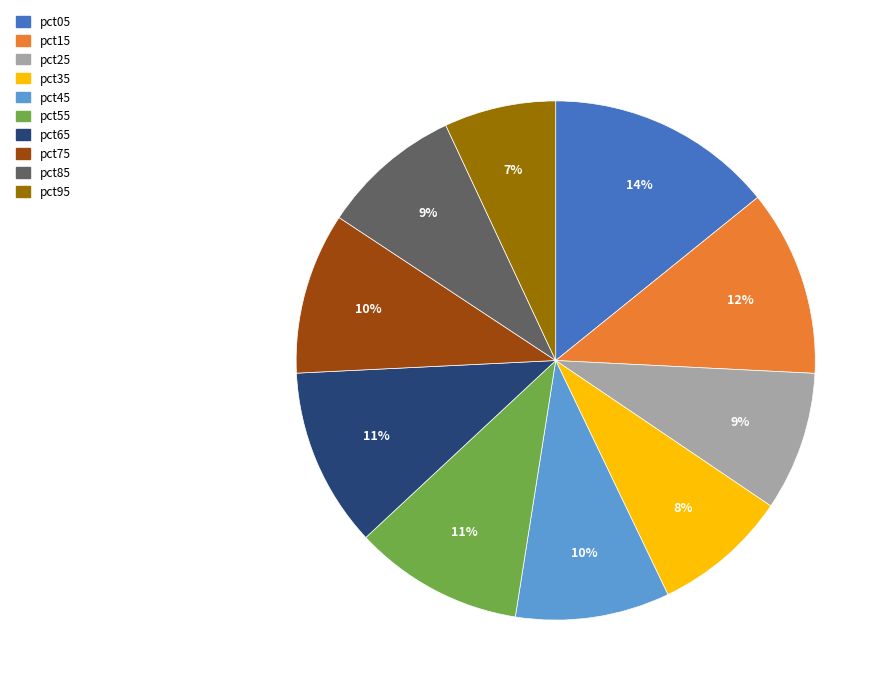

What percentage is the pct45 slice, to the nearest percent?

10%